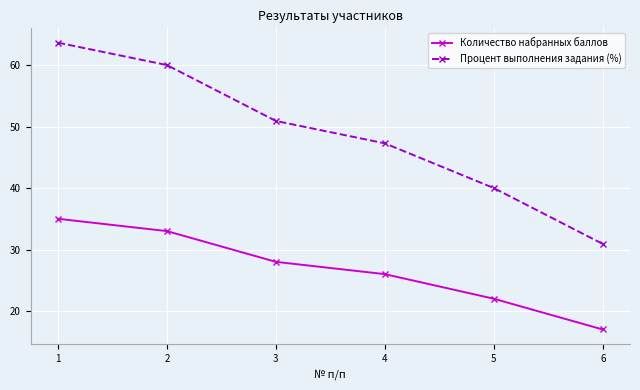

True or false: Количество набранных баллов and Процент выполнения задания (%) cross at least once.

False